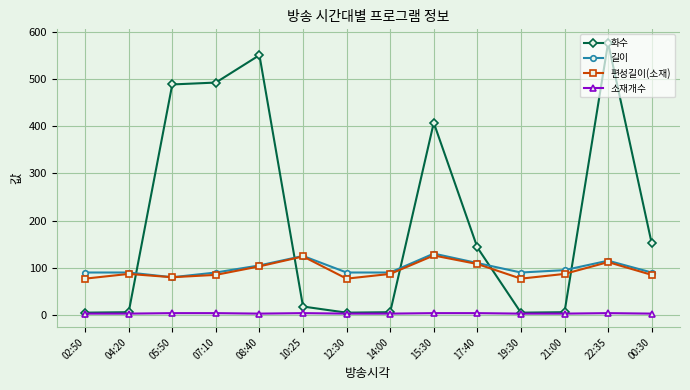

What is the maximum value for 길이?

130